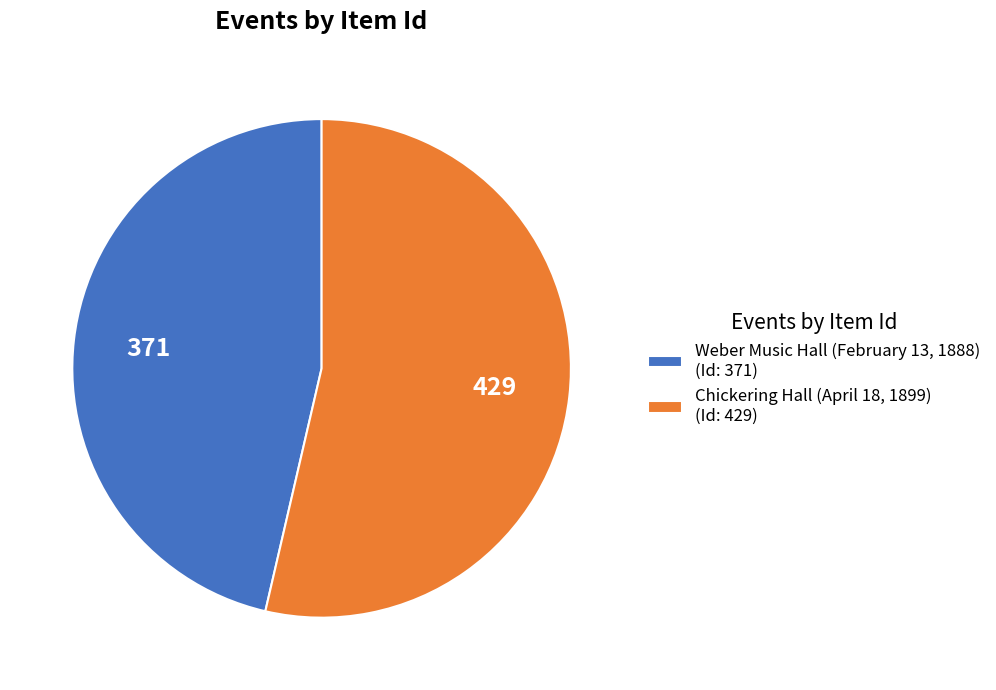

Is there a majority slice in this chart?

Yes